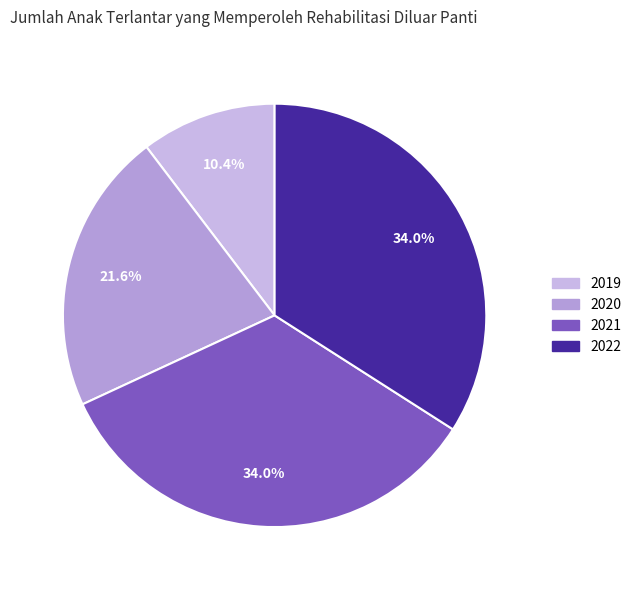

Count the number of slices in the pie.

4